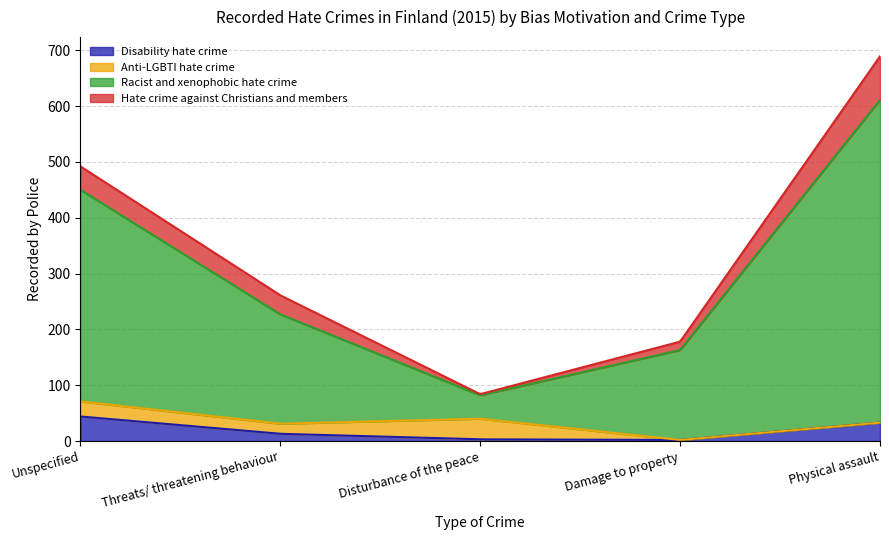

At how many categories does at least one series exceed 125?

4